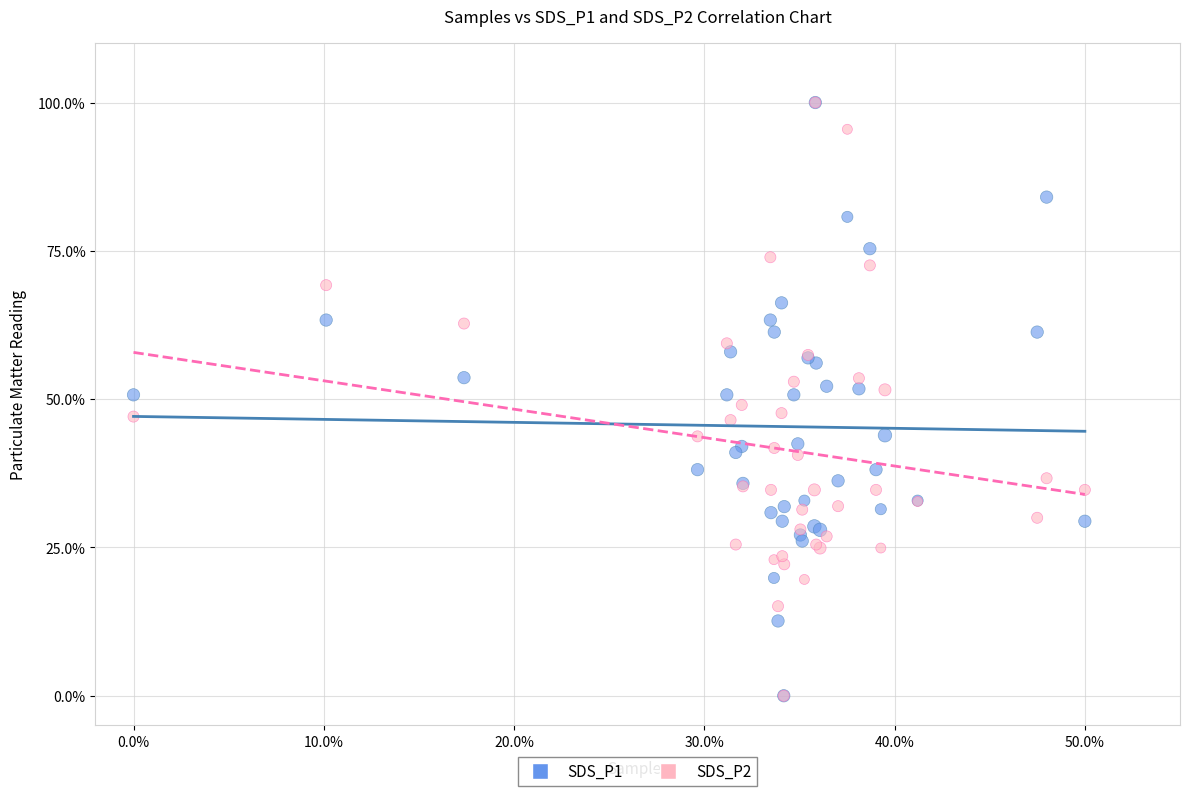

What are all the series names shown in the legend?

SDS_P1, SDS_P2